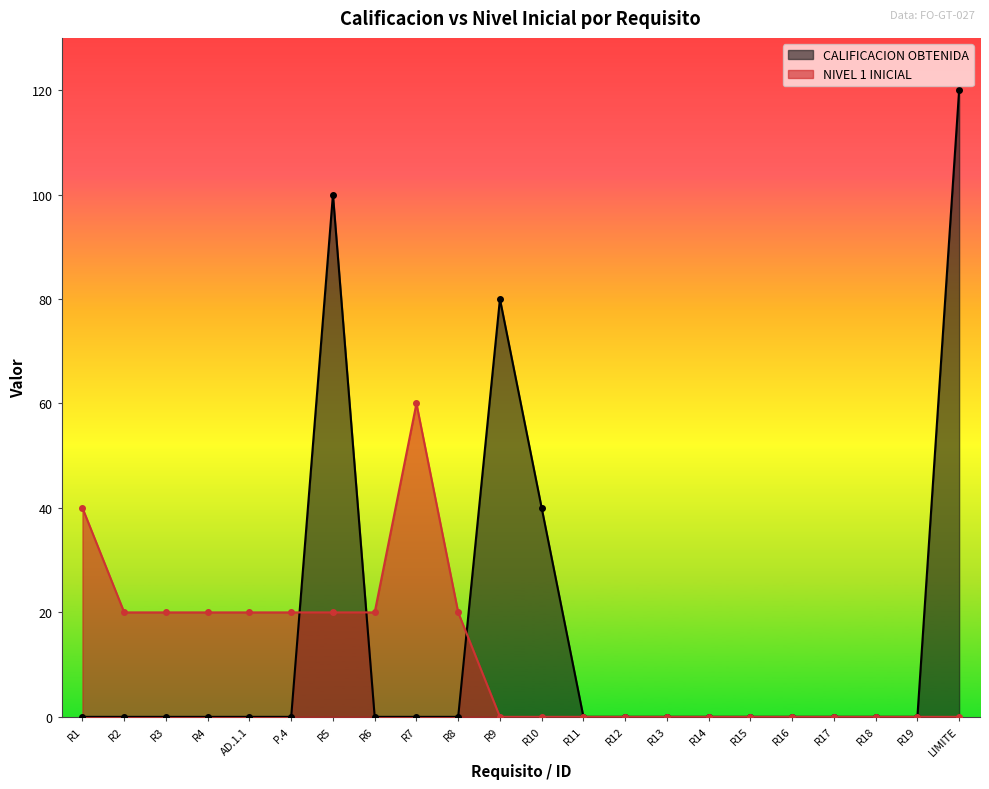

Rank the series by their average value, from highest to lowest.

CALIFICACION OBTENIDA, NIVEL 1 INICIAL